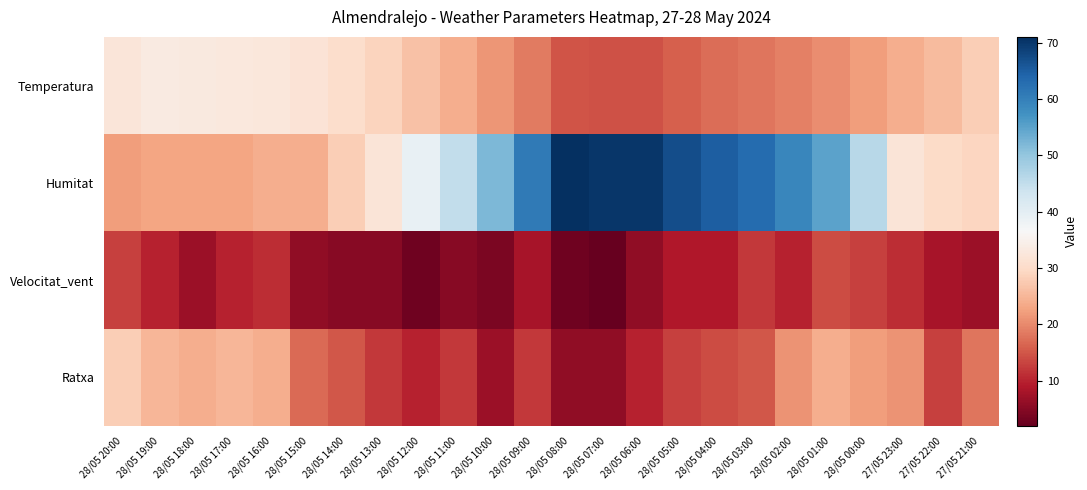

List the series in order of their peak value, highest first.

Humitat, Temperatura, Ratxa, Velocitat_vent